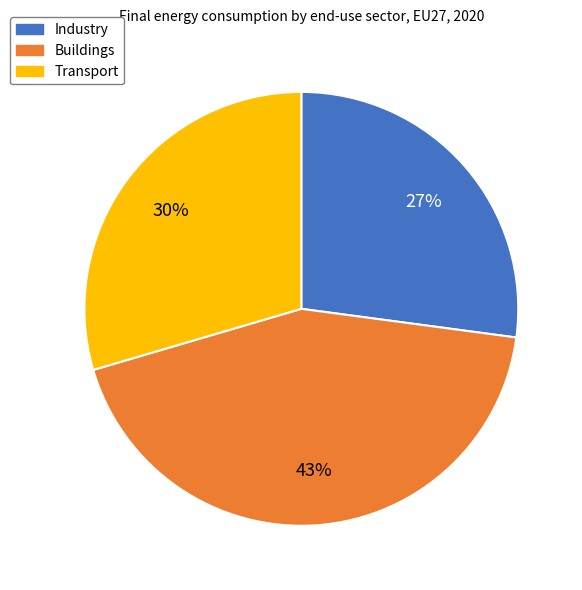

True or false: Buildings accounts for 57% of the total.

False